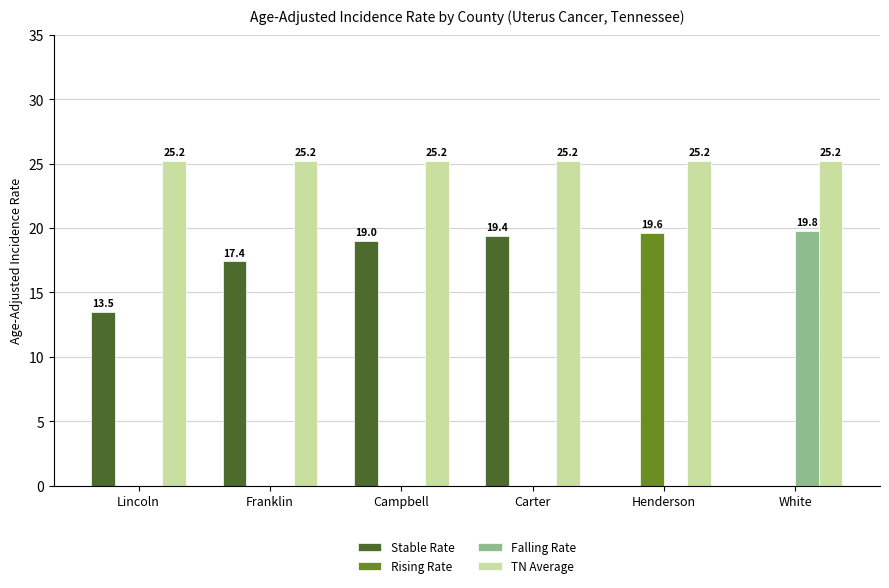

Between Campbell and Carter, which series saw the biggest shift?

Stable Rate